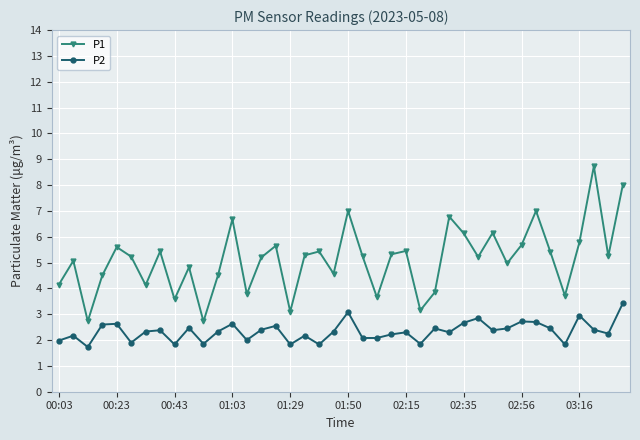

Which series has the largest total across all categories?

P1